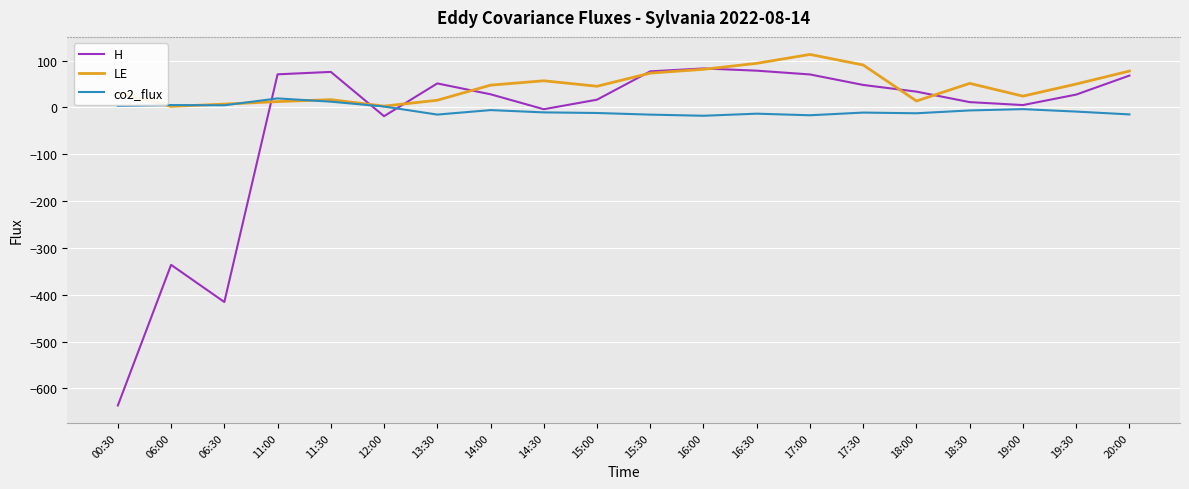

Is the value of LE at 16:30 greater than the value of co2_flux at 15:00?

Yes